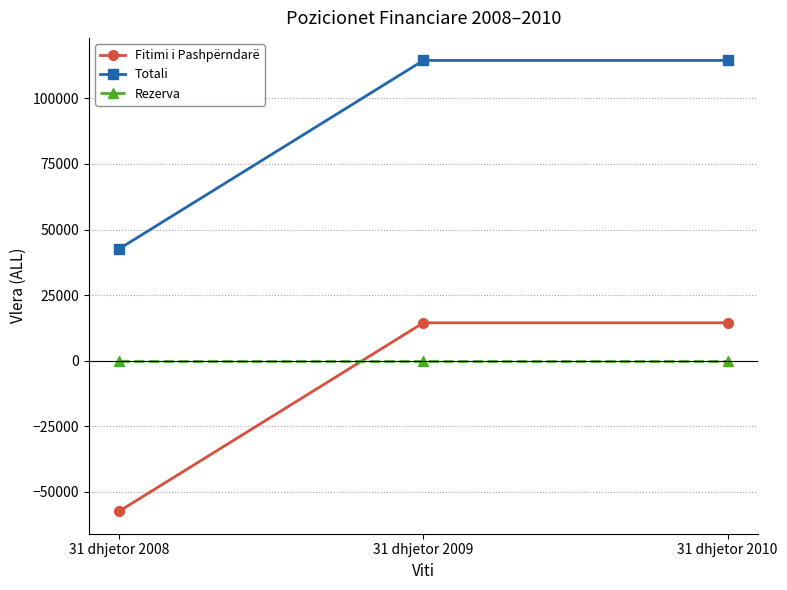

Rank the series by their maximum value, from highest to lowest.

Totali, Fitimi i Pashpërndarë, Rezerva